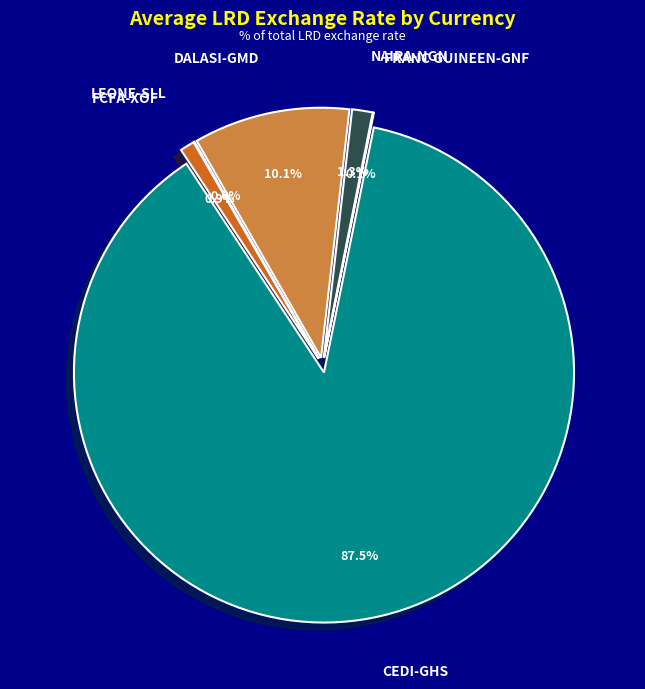

Is the sum of FRANC GUINEEN-GNF and NAIRA-NGN greater than half?

No